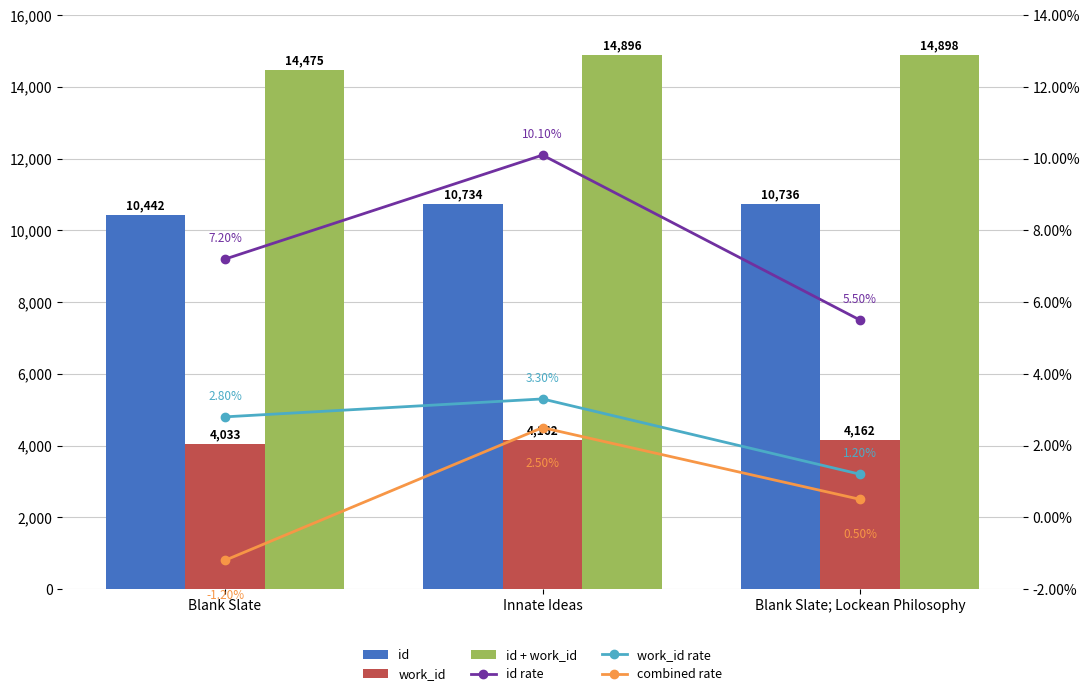

Which series has the widest spread of values?

id + work_id